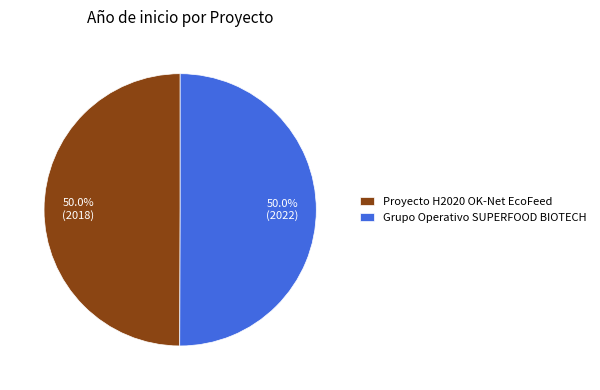

To the nearest percent, what portion does Proyecto H2020 OK-Net EcoFeed represent?

50%